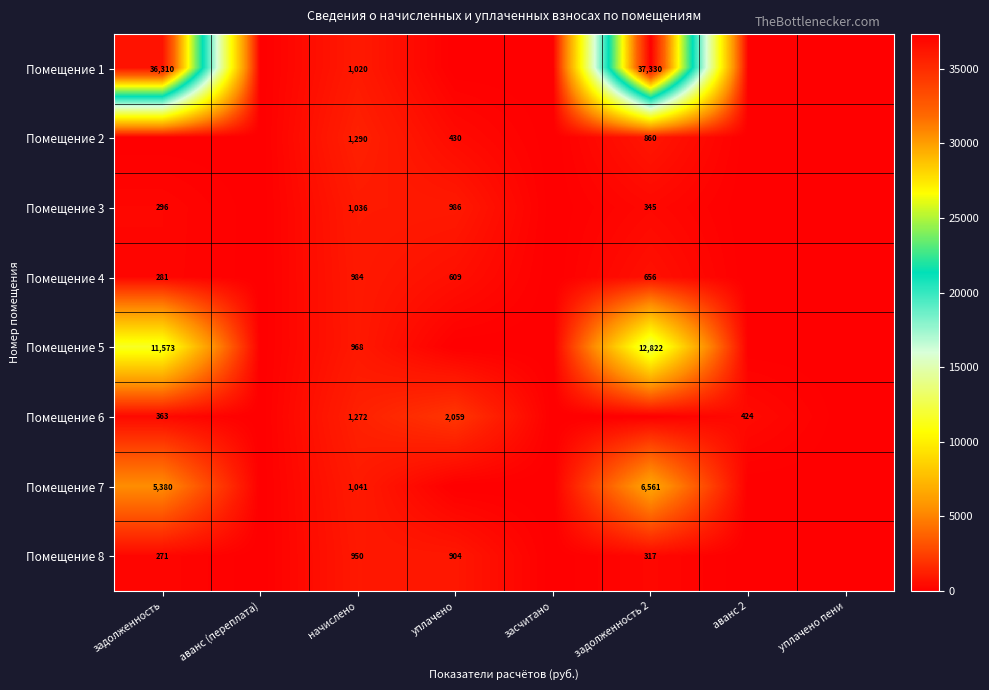

True or false: Помещение 8 has a value of 129 at задолженность 2.

False